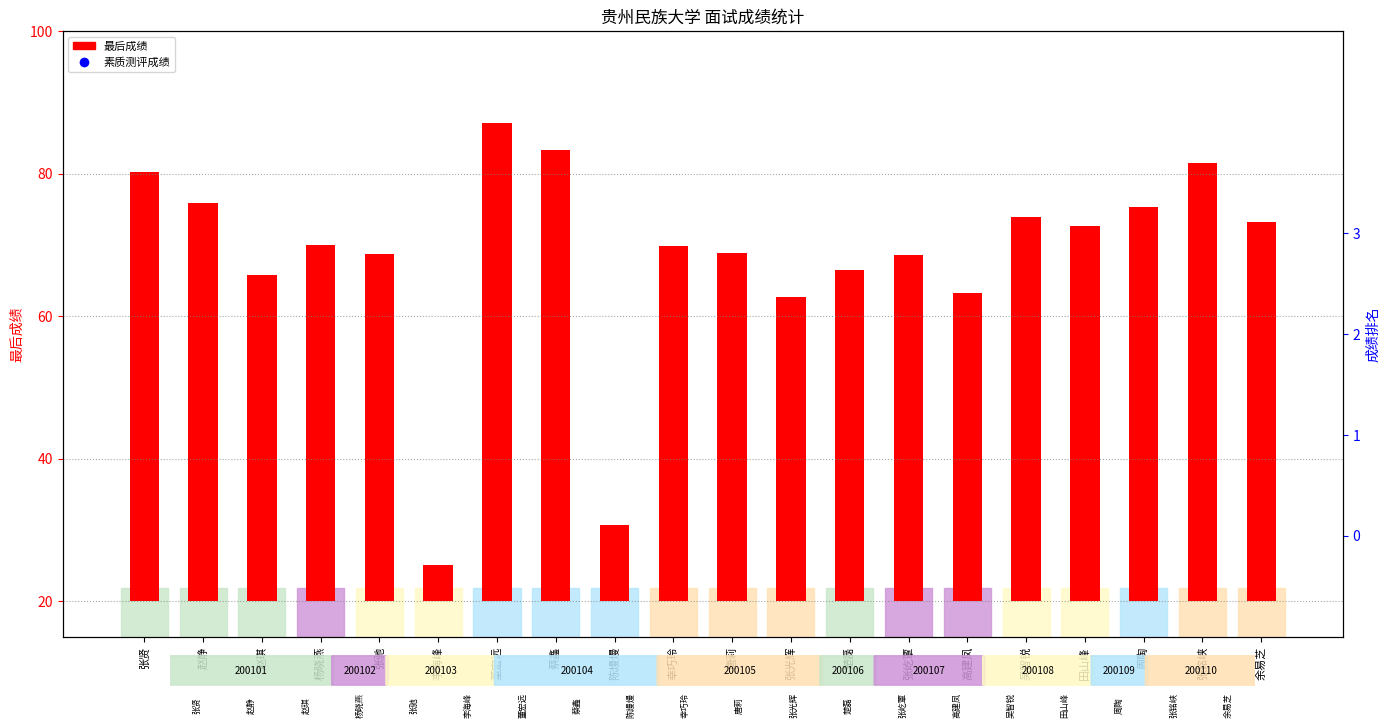

What are all the series names shown in the legend?

最后成绩, 素质测评成绩